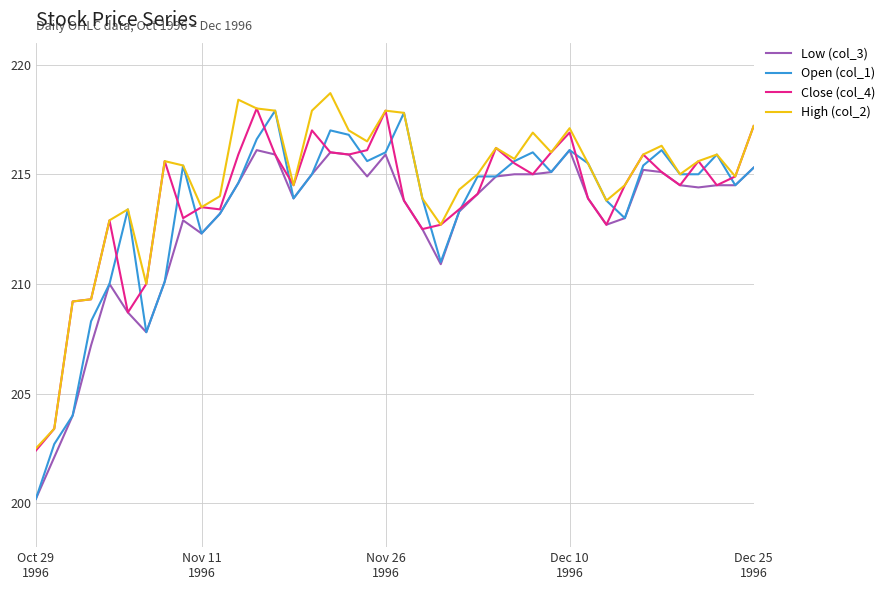

What is the maximum value shown in the chart?

218.7